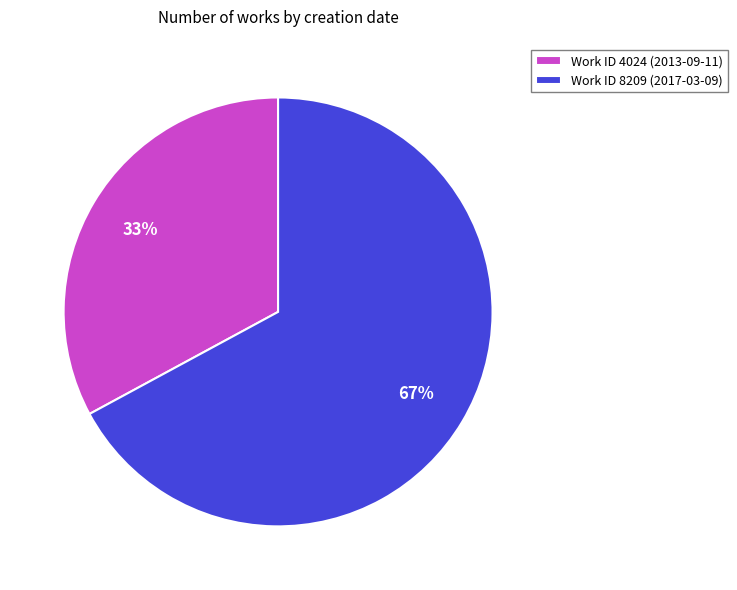

Which category has the smallest portion of the pie?

Work ID 4024 (2013-09-11)